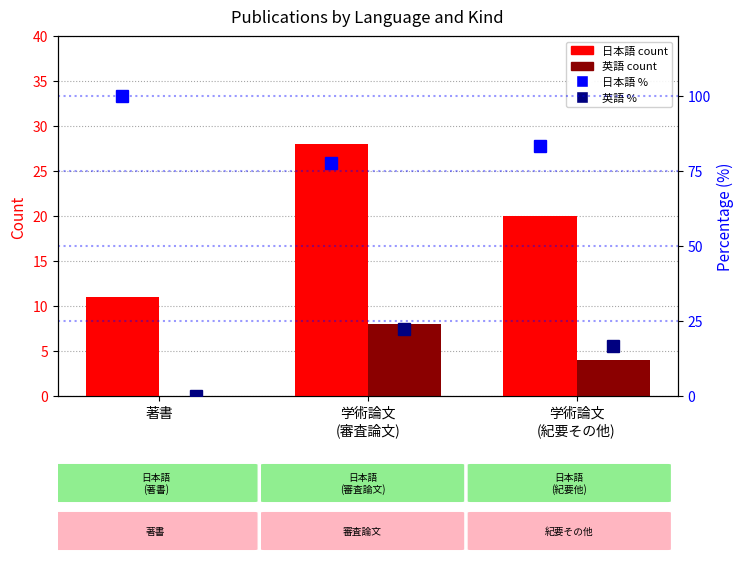

What is the label of the 1st bar from the right?

学術論文
(紀要その他)